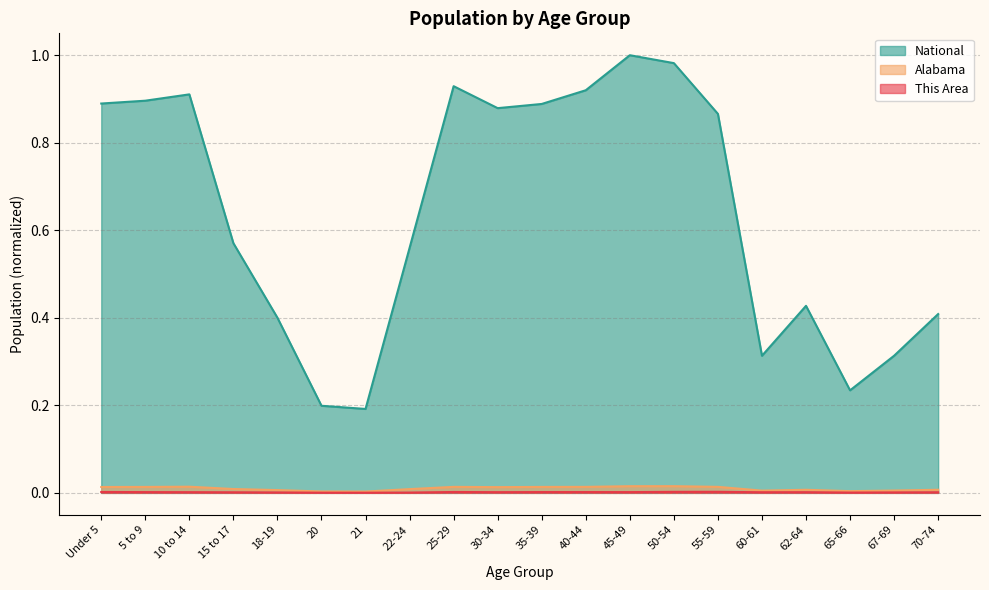

Which series has the largest total across all categories?

National